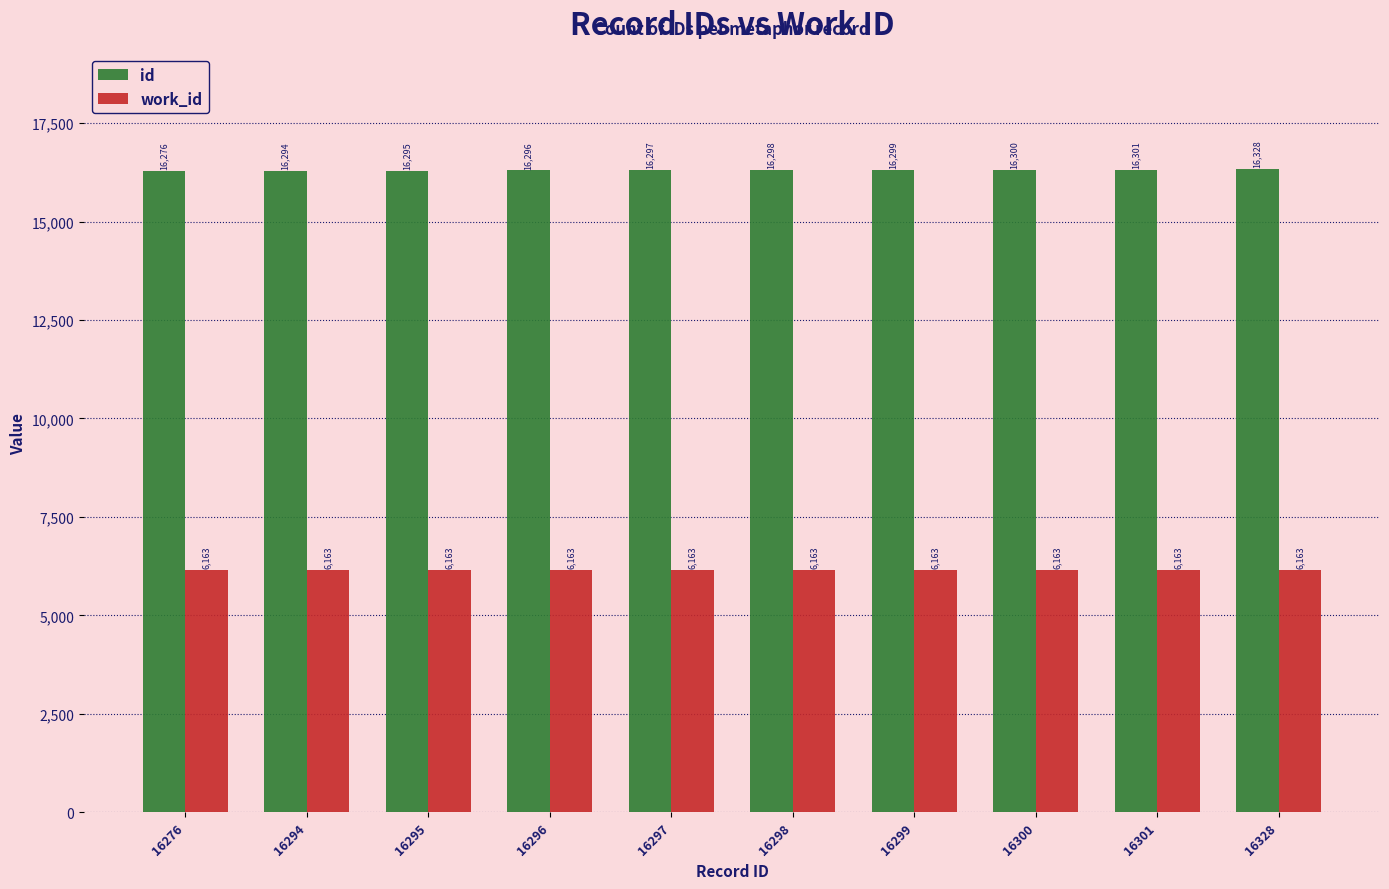

Which category has the highest value in the id series?

16328